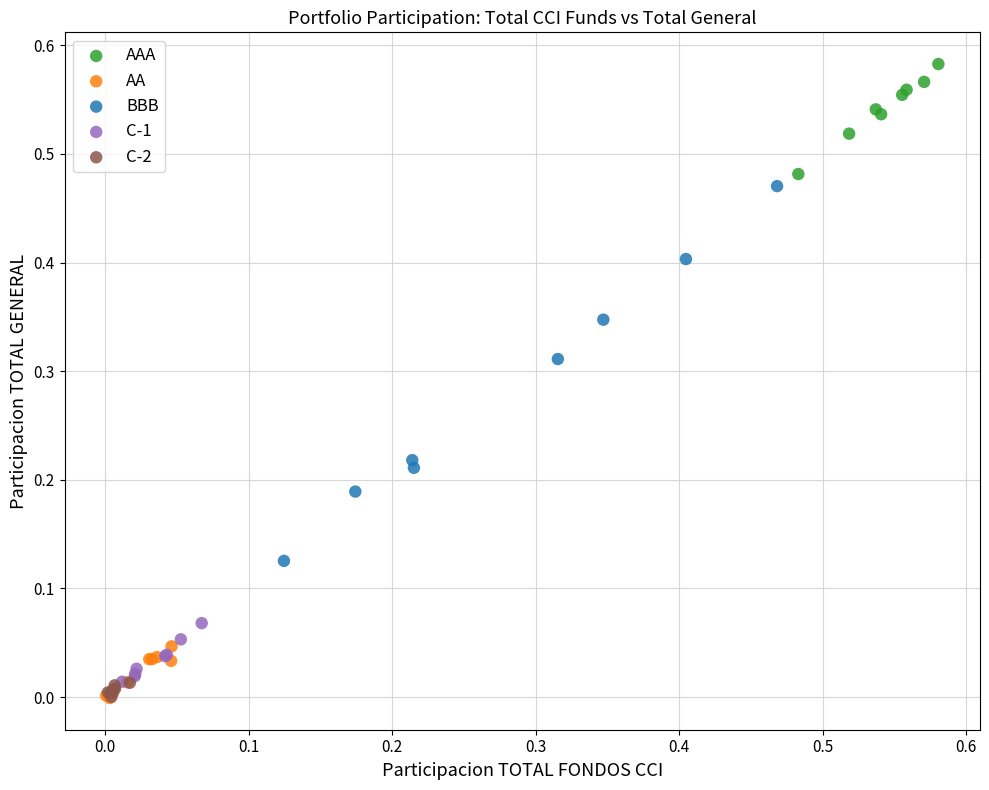

Which series reaches the maximum Y coordinate?

AAA